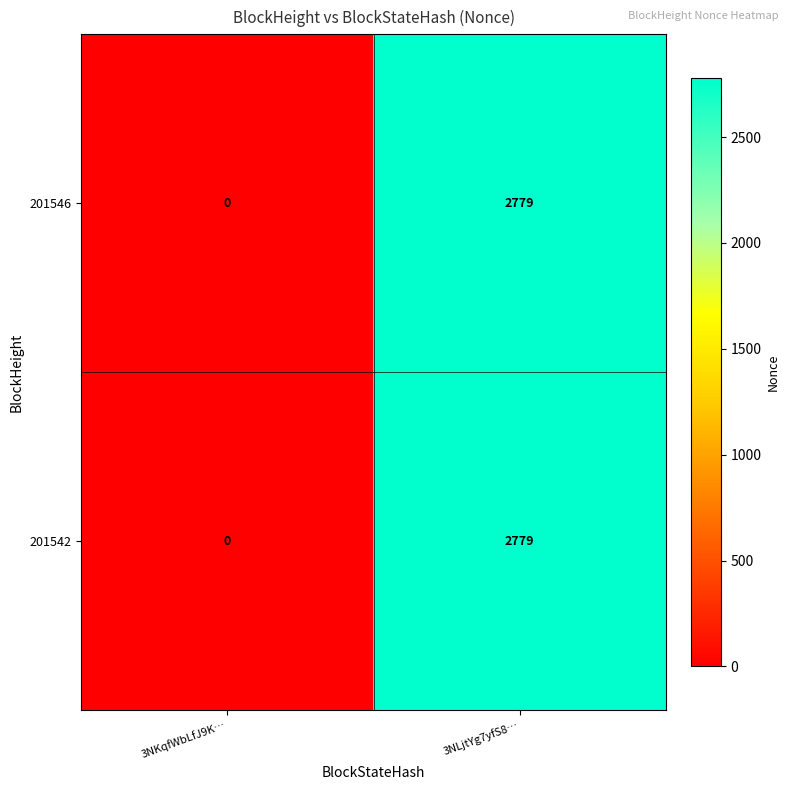

Is it true that 201546 equals 1293 at 3NKqfWbLfJ9K…?

False